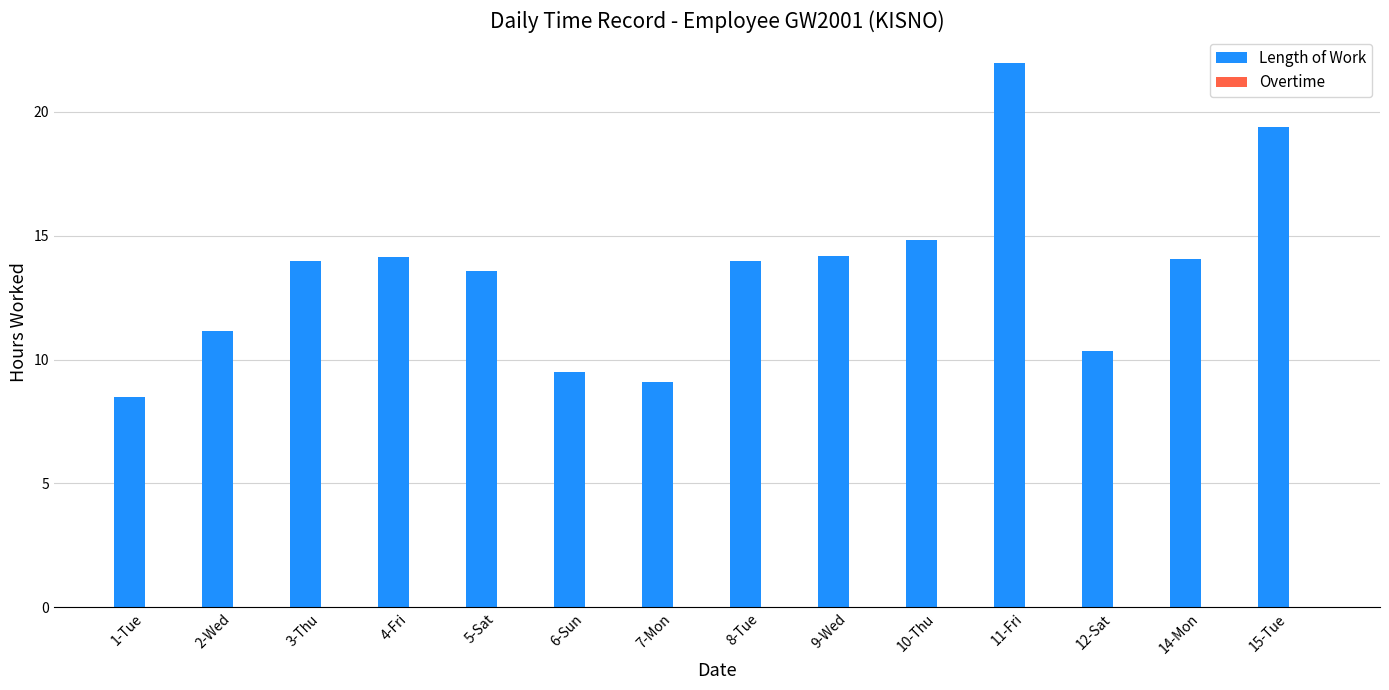

How many bars are there in total?

14